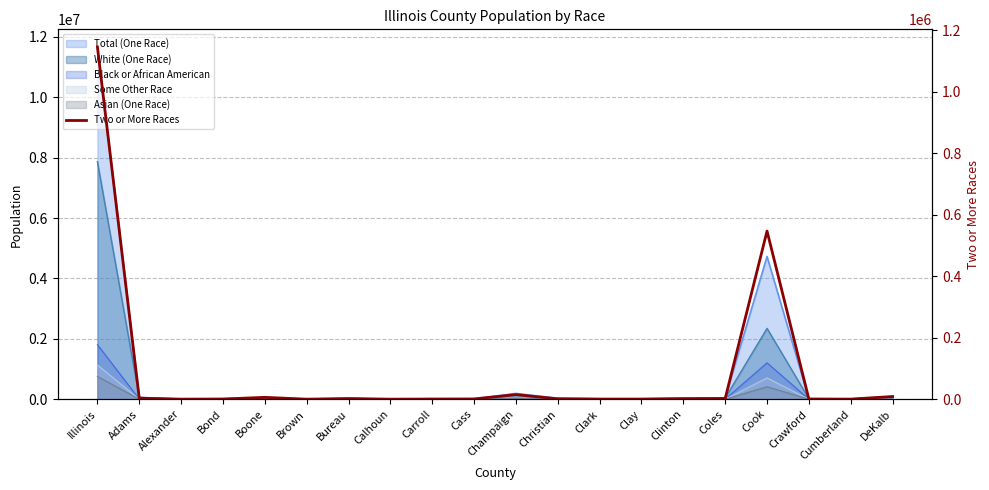

What is the difference between the maximum and minimum values?

1144818